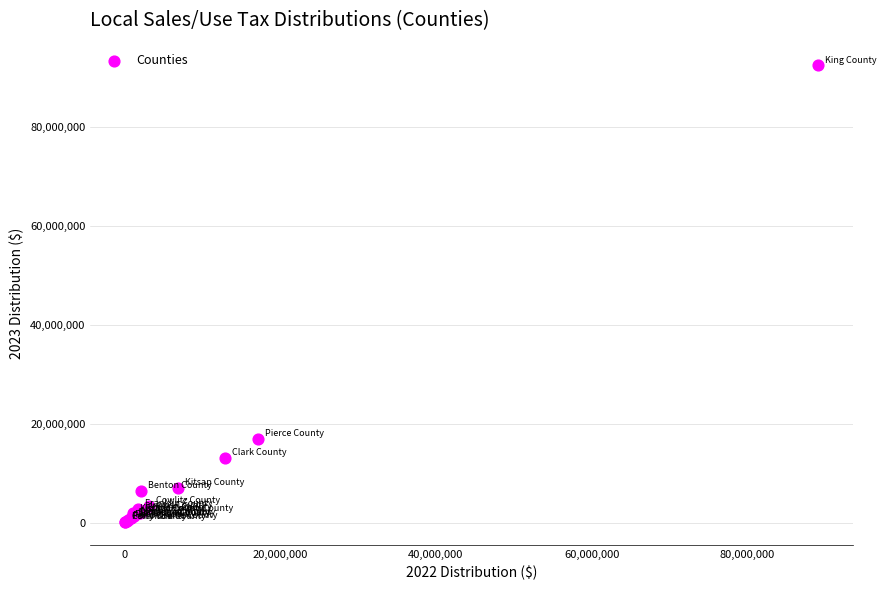

What Y value in the scatter plot is closest to 46236378?

16893766.0